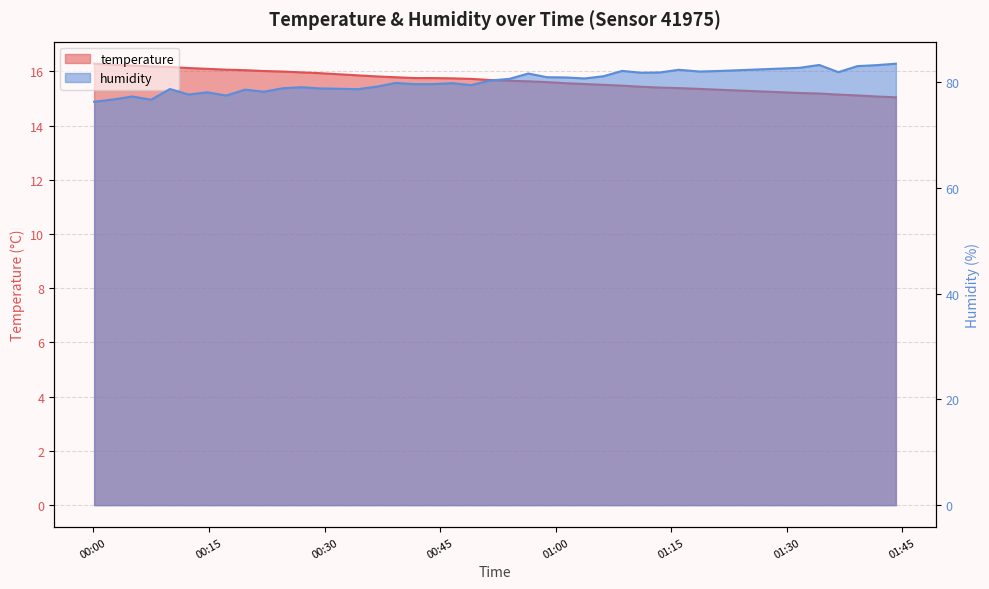

At which label does humidity first exceed 79?

2023-06-24T00:27:01